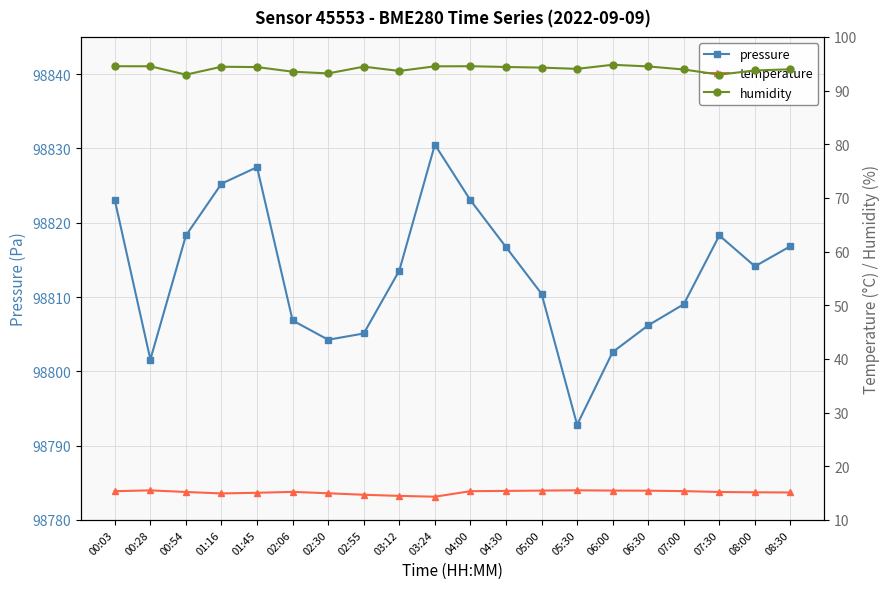

Reading left to right, list all the values displayed in this chart.

pressure: 98823.0	98801.6	98818.3	98825.2	98827.5	98806.8	98804.2	98805.1	98813.6	98830.5	98823.0	98816.7	98810.4	98792.8	98802.6	98806.2	98809.0	98818.3	98814.1	98816.8
temperature: 15.4	15.5	15.2	14.9	15.1	15.2	15.0	14.7	14.5	14.3	15.4	15.4	15.5	15.5	15.5	15.4	15.4	15.2	15.2	15.1
humidity: 94.5	94.5	93.0	94.4	94.4	93.5	93.2	94.5	93.7	94.5	94.5	94.4	94.3	94.0	94.8	94.5	93.9	93.0	93.8	94.0